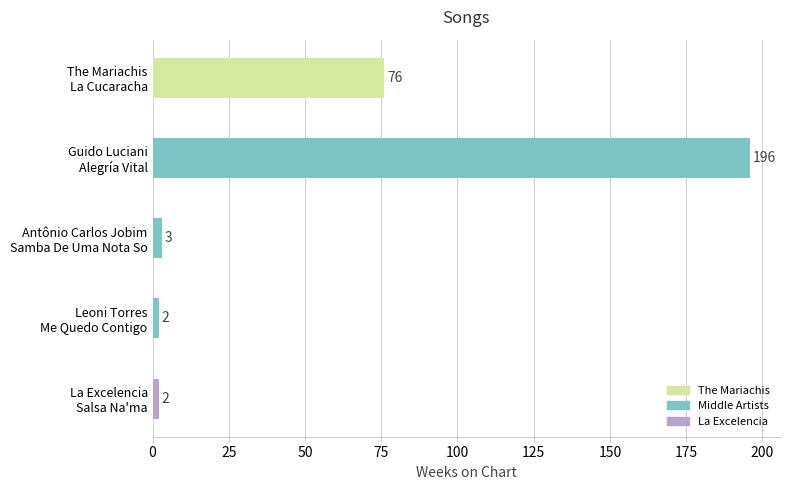

What is the difference between the maximum and minimum values?

194